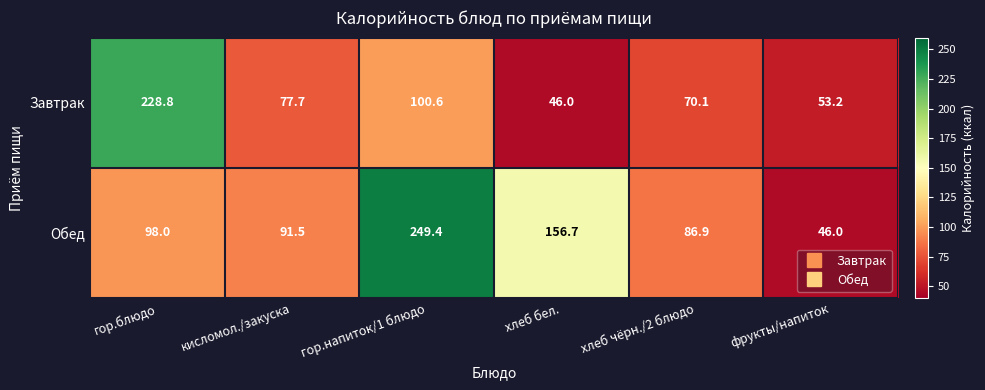

Which series changed the most between кисломол./закуска and фрукты/напиток?

Обед